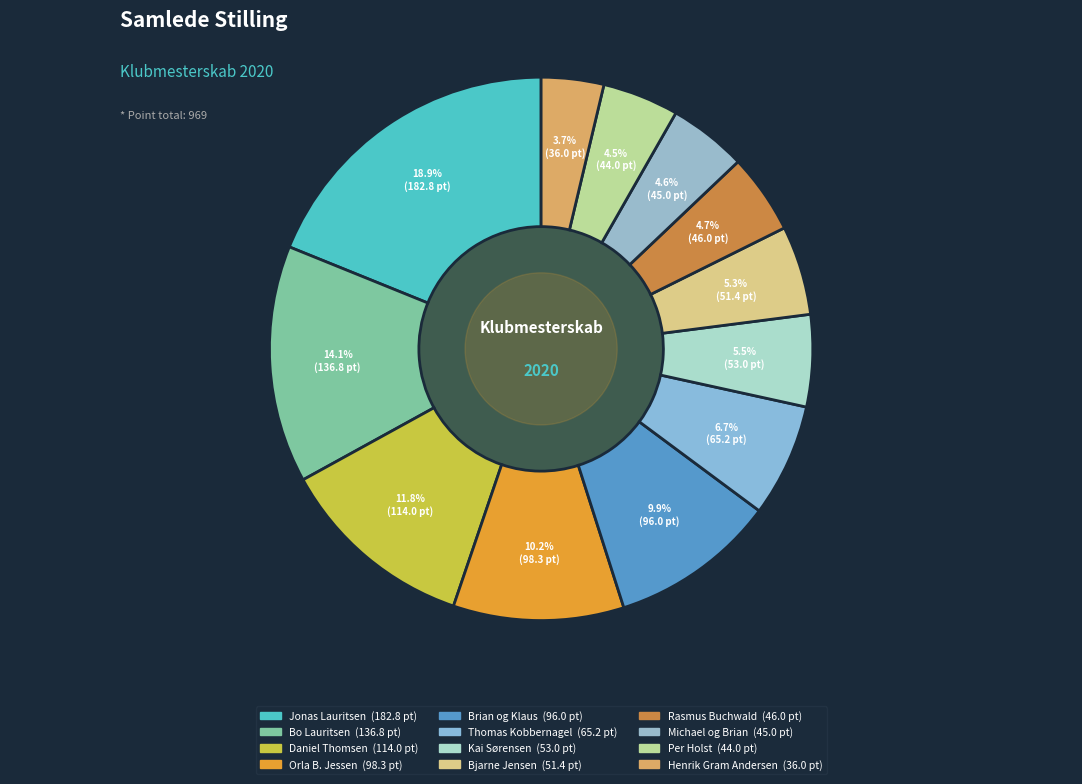

Count the number of slices in the pie.

12